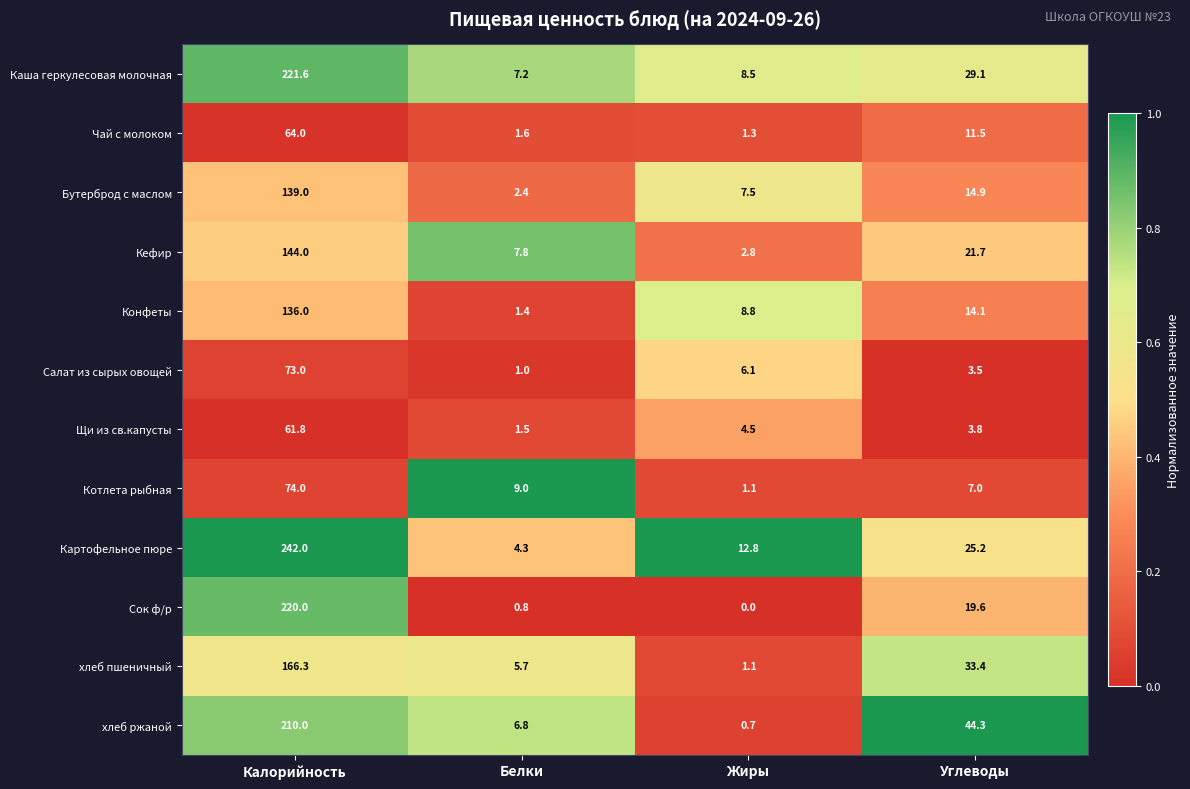

At Углеводы, list the series in order from largest to smallest.

хлеб ржаной, хлеб пшеничный, Каша геркулесовая молочная, Картофельное пюре, Кефир, Сок ф/р, Бутерброд с маслом, Конфеты, Чай с молоком, Котлета рыбная, Щи из св.капусты, Салат из сырых овощей